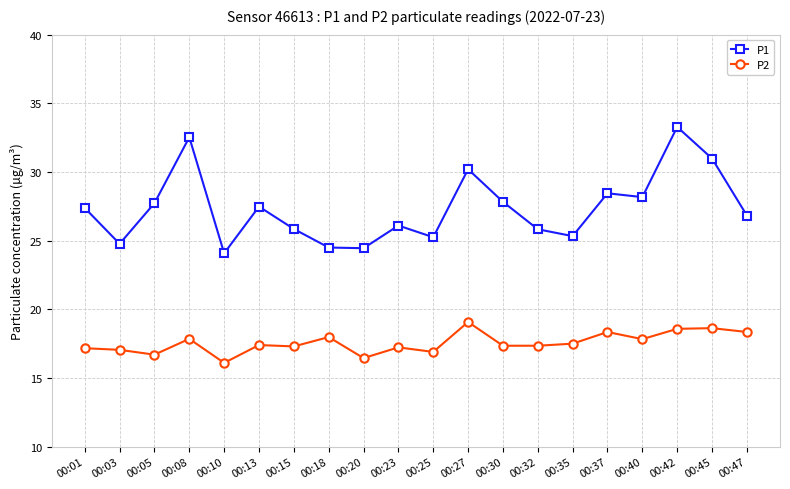

What are all the series names shown in the legend?

P1, P2